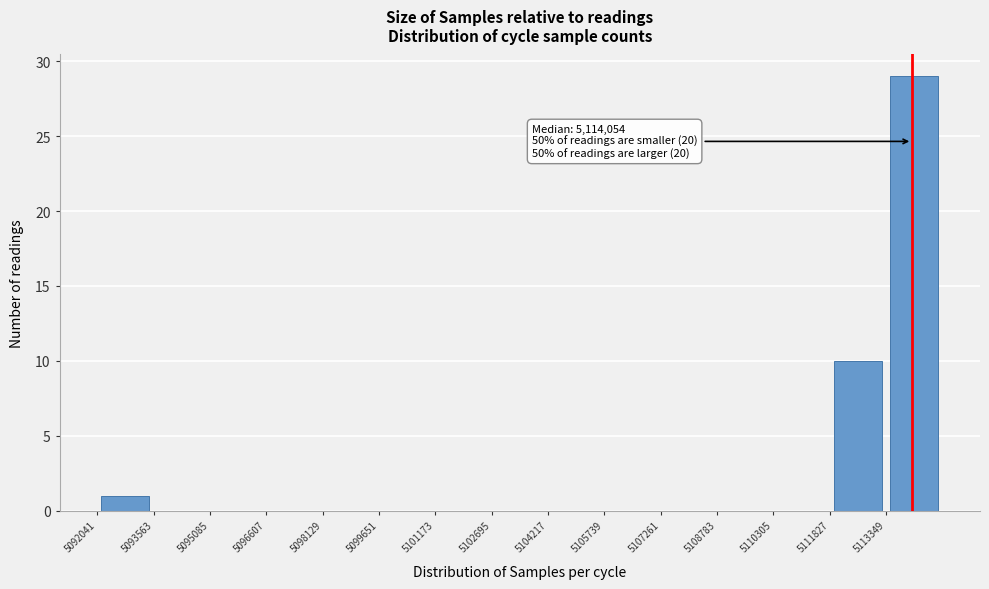

Over which range of the x-axis is the bar tallest?

5113400 to 5114800